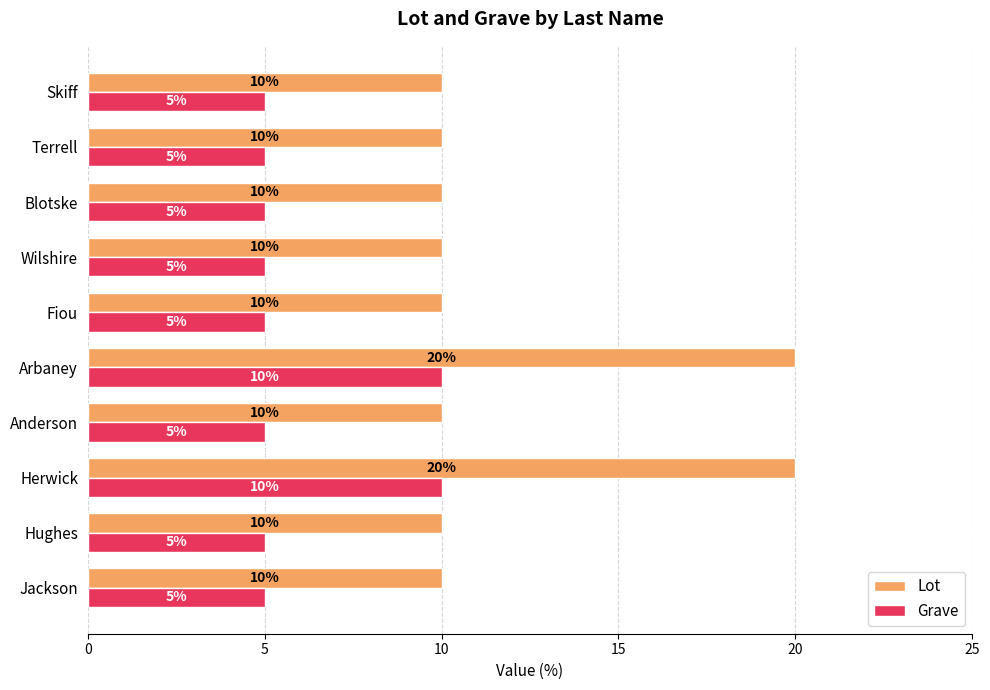

Count the Grave values in the range 5 to 6.

8